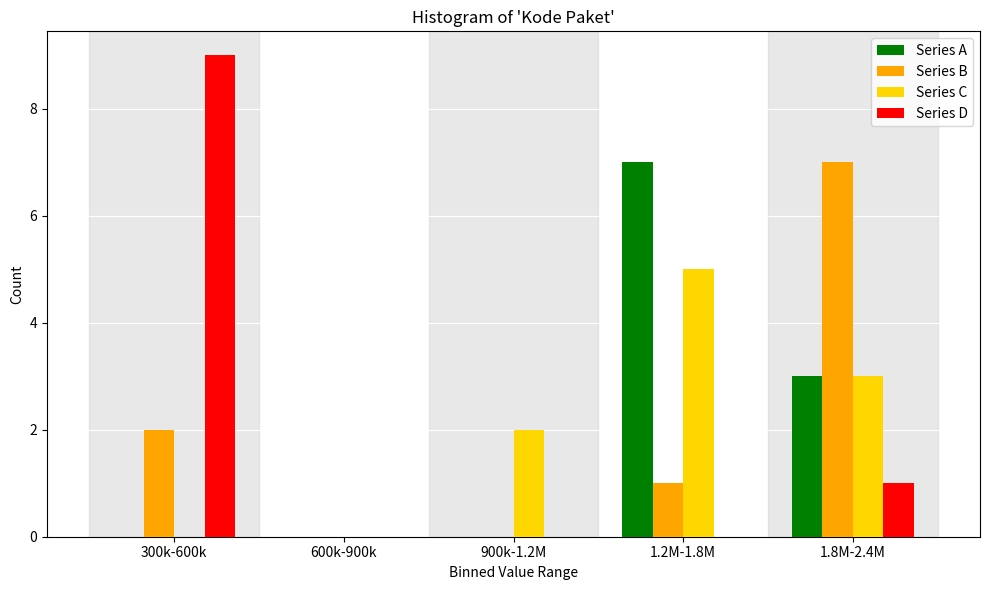

Reading left to right, what are all the values shown in this chart?

Series A: 300k-600k=0	600k-900k=0	900k-1.2M=0	1.2M-1.8M=7	1.8M-2.4M=3
Series B: 300k-600k=2	600k-900k=0	900k-1.2M=0	1.2M-1.8M=1	1.8M-2.4M=7
Series C: 300k-600k=0	600k-900k=0	900k-1.2M=2	1.2M-1.8M=5	1.8M-2.4M=3
Series D: 300k-600k=9	600k-900k=0	900k-1.2M=0	1.2M-1.8M=0	1.8M-2.4M=1